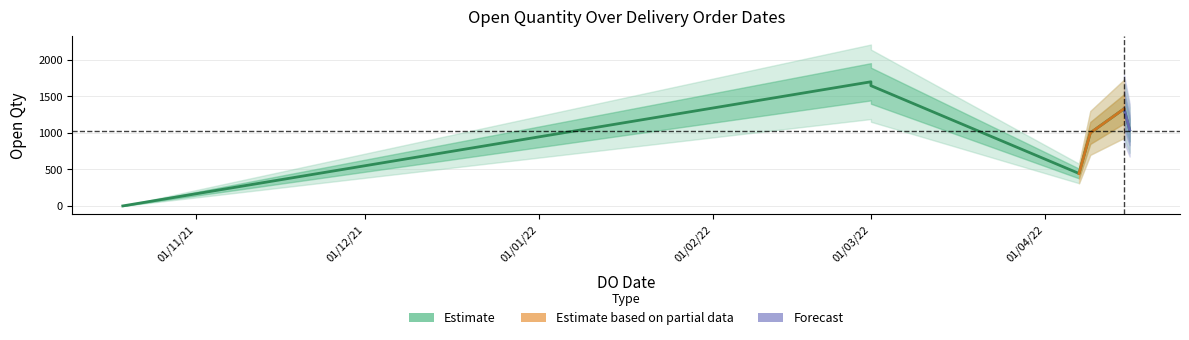

Rank the categories by value from highest to lowest.

01/03/2022, 01/03/2022, 15/04/2022, 16/04/2022, 09/04/2022, 07/04/2022, 19/10/2021